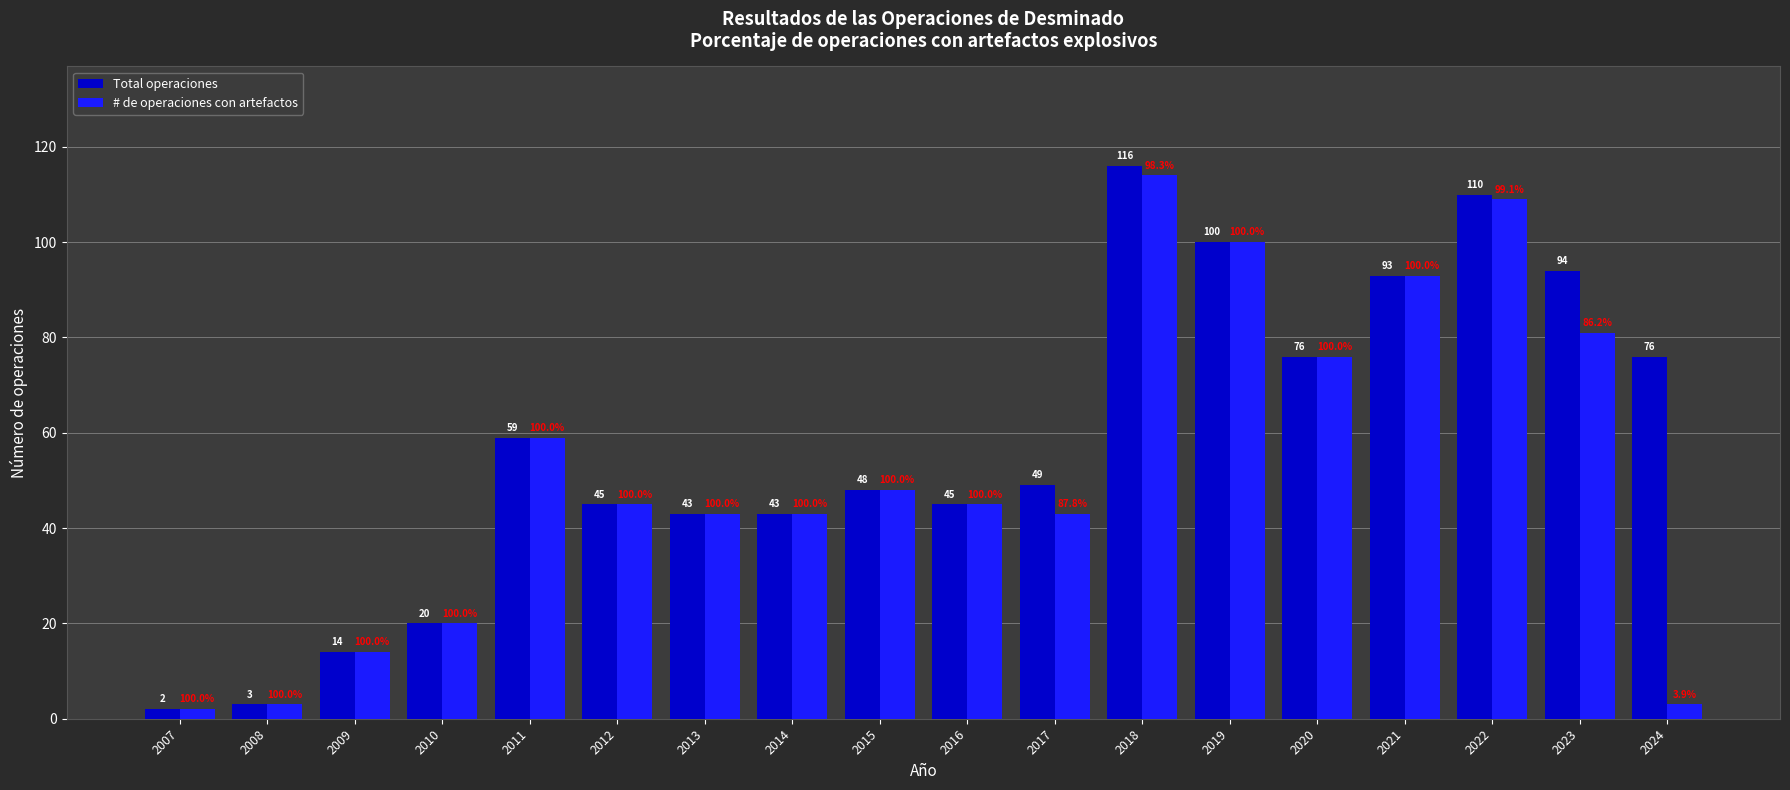

At which label is Total operaciones closest to 59?

2011